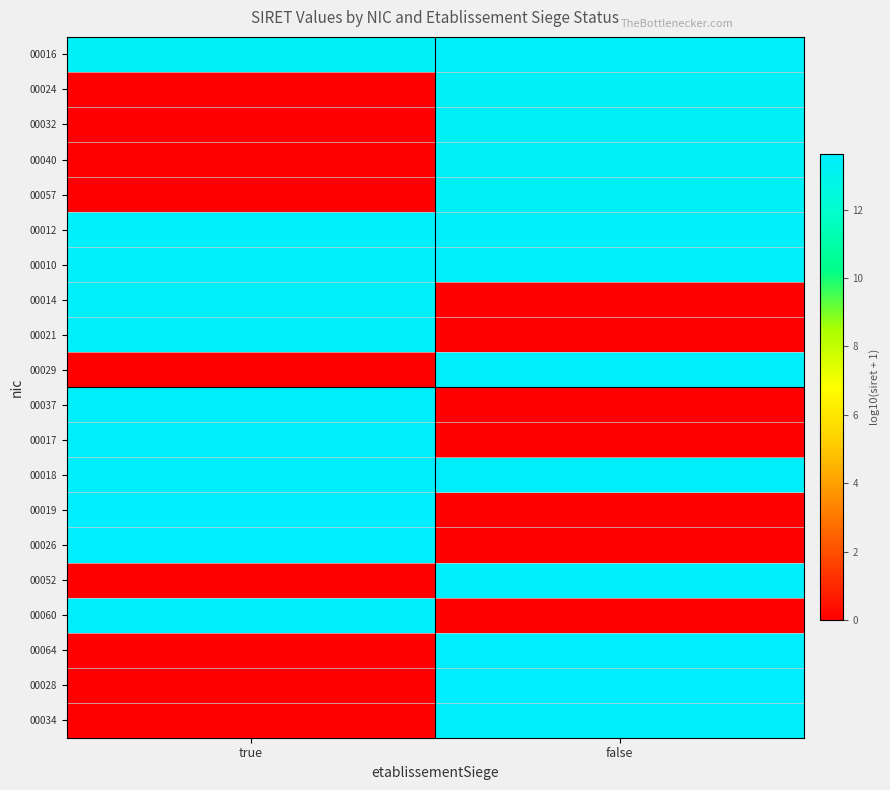

Reading left to right, extract all data points from this chart.

00016: true=13.3	false=13.4
00024: true=0.0	false=13.3
00032: true=0.0	false=13.3
00040: true=0.0	false=13.3
00057: true=0.0	false=13.3
00012: true=13.5	false=13.4
00010: true=13.4	false=13.4
00014: true=13.4	false=0.0
00021: true=13.5	false=0.0
00029: true=0.0	false=13.5
00037: true=13.5	false=0.0
00017: true=13.5	false=0.0
00018: true=13.5	false=13.5
00019: true=13.6	false=0.0
00026: true=13.6	false=0.0
00052: true=0.0	false=13.6
00060: true=13.6	false=0.0
00064: true=0.0	false=13.6
00028: true=0.0	false=13.6
00034: true=0.0	false=13.5